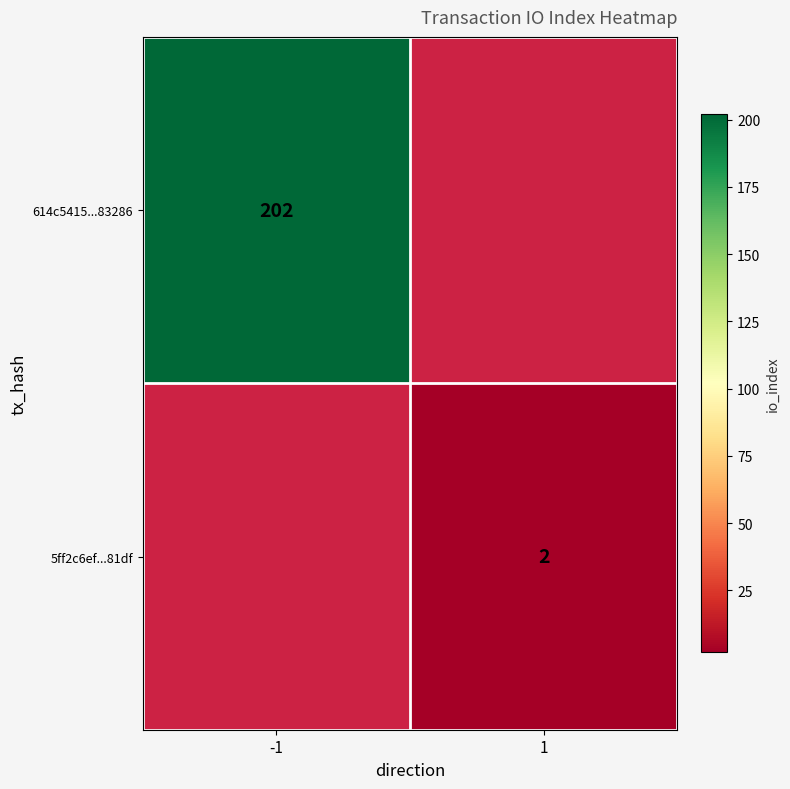

Is it true that 614c5415...83286 equals 59.4 at -1?

False